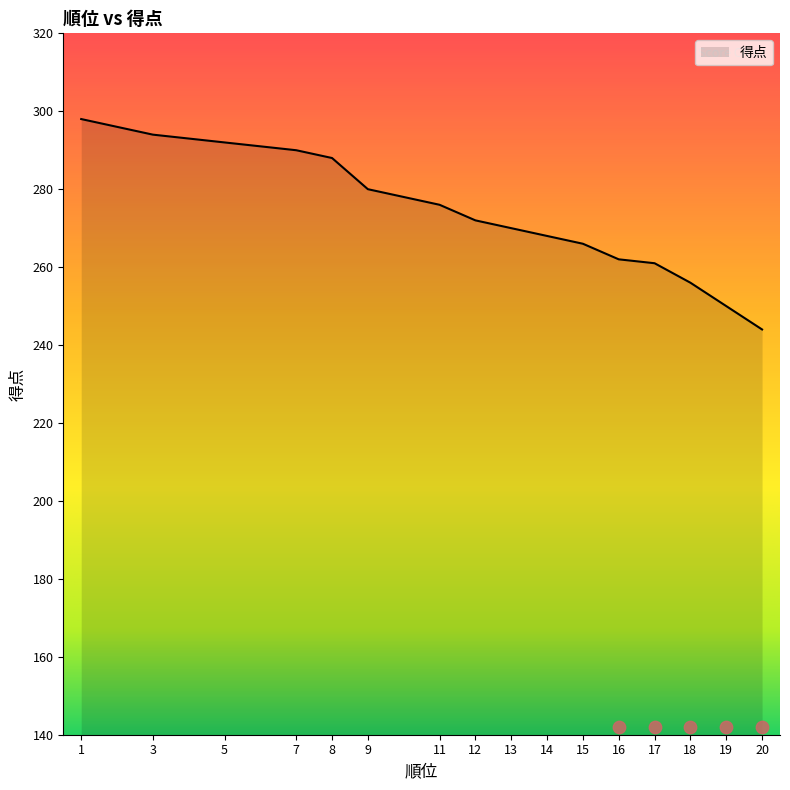

Between 13 and 17, which is larger?

13